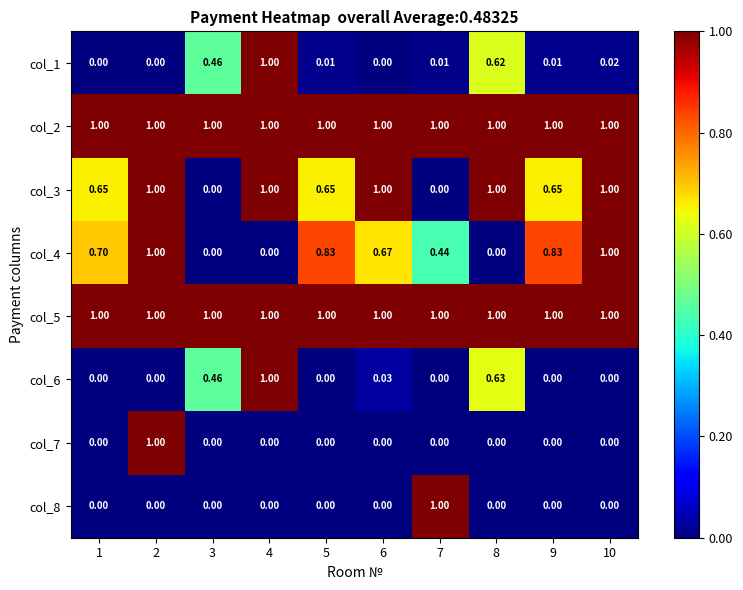

Is the value of col_5 at 4 greater than the value of col_7 at 7?

Yes